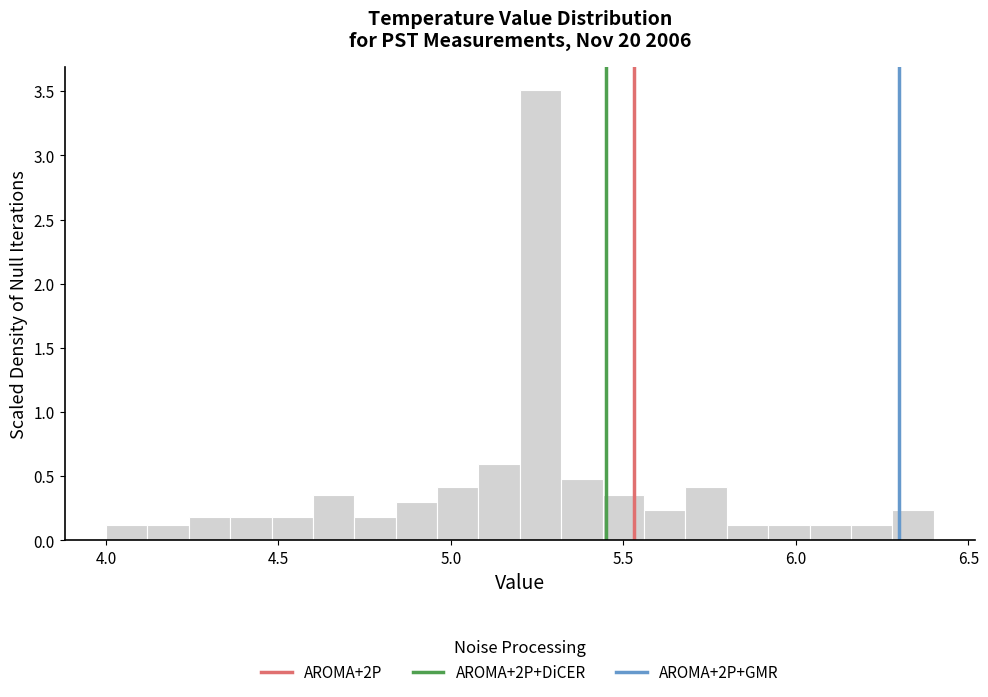

Read against the x-axis, roughly where is the centre of the tallest bar?

5.25